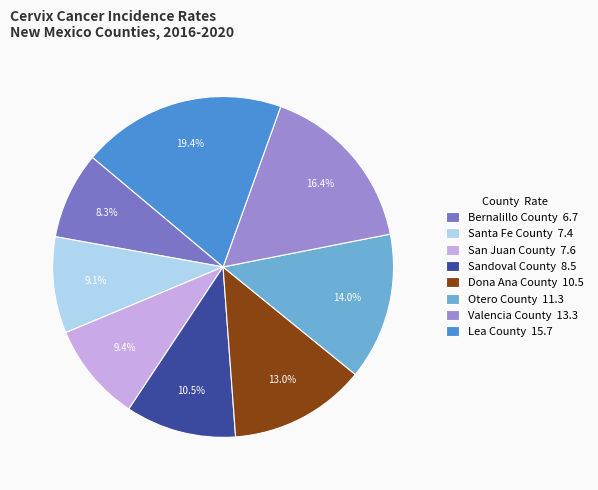

What is the ratio of the value at Lea County to the value at Bernalillo County?

2.3